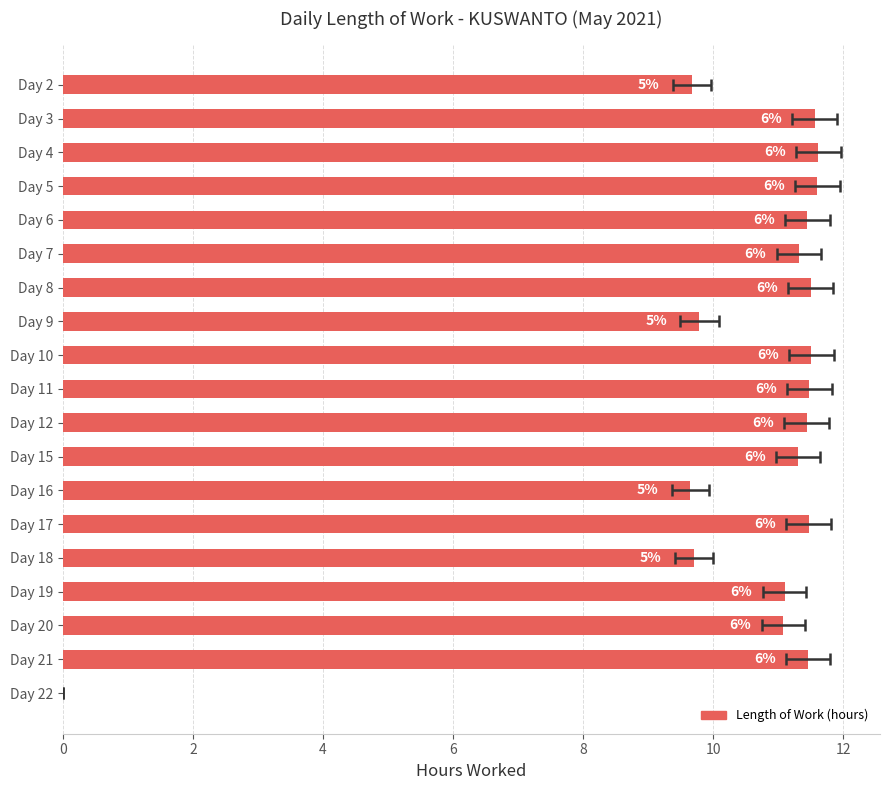

How many values exceed 11?

14